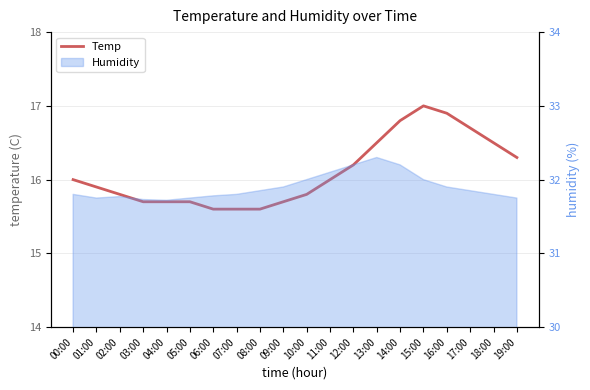

List the labels in order of value, smallest first.

06:00, 07:00, 08:00, 03:00, 04:00, 05:00, 09:00, 02:00, 10:00, 01:00, 00:00, 11:00, 12:00, 19:00, 13:00, 18:00, 17:00, 14:00, 16:00, 15:00